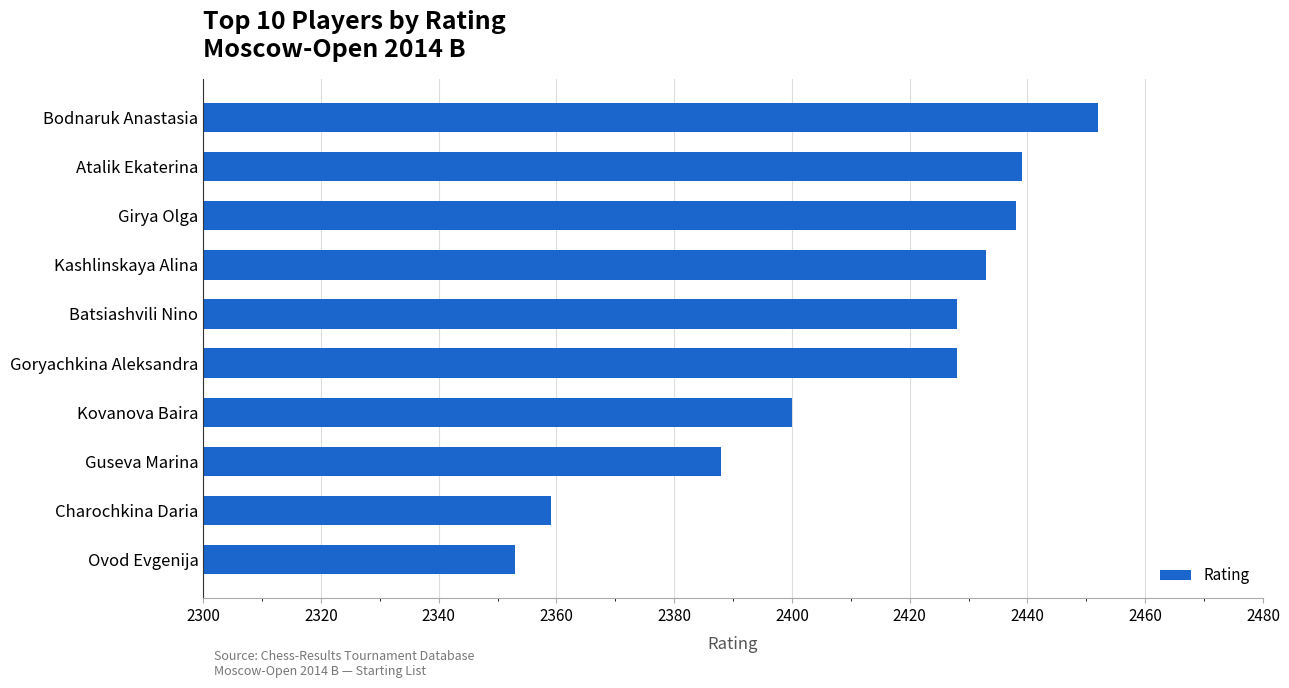

Which label corresponds to the largest value in the chart?

Bodnaruk Anastasia